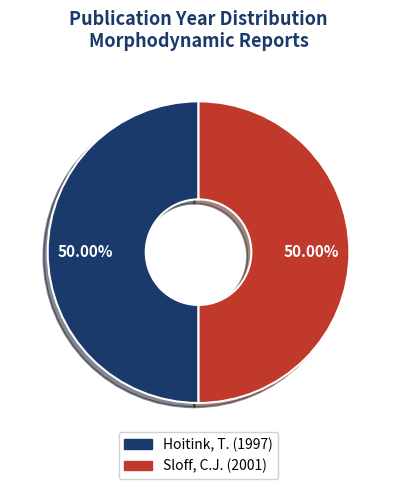

Is there any slice that represents more than half of the pie?

Yes